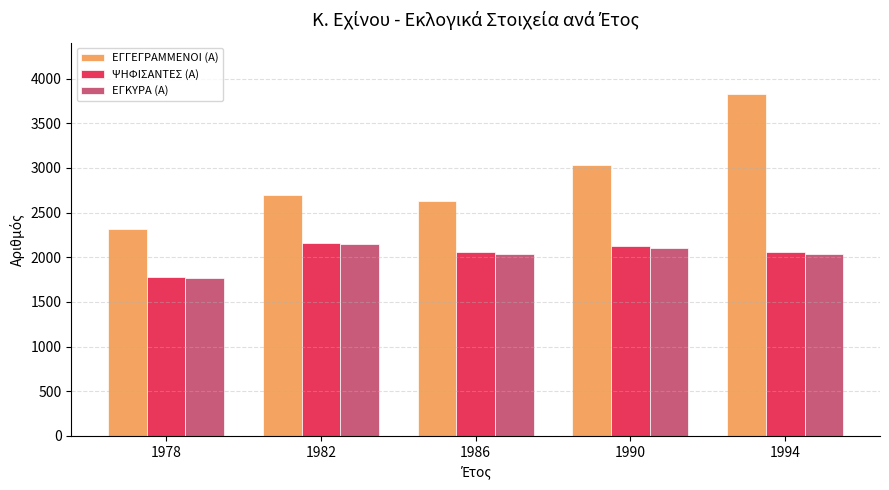

Which label corresponds to the smallest value in the chart?

1978